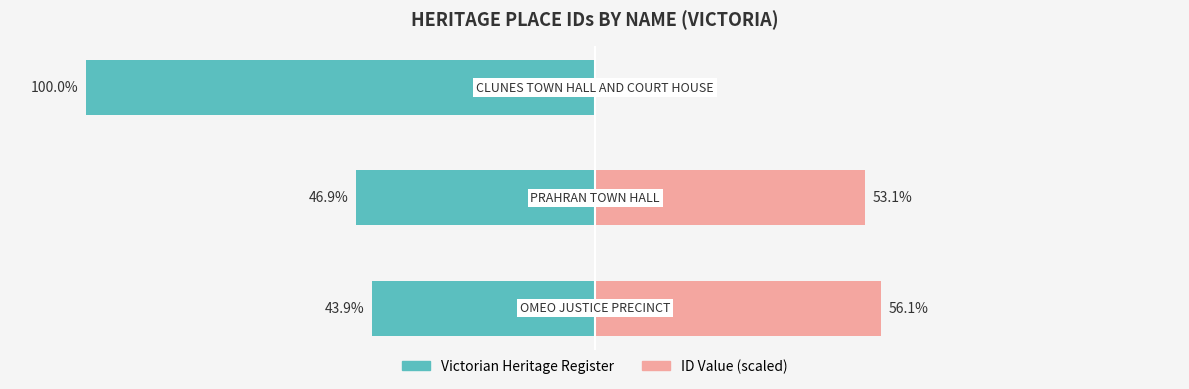

True or false: ID Value (scaled) has a value of 53.1 at 1.

True